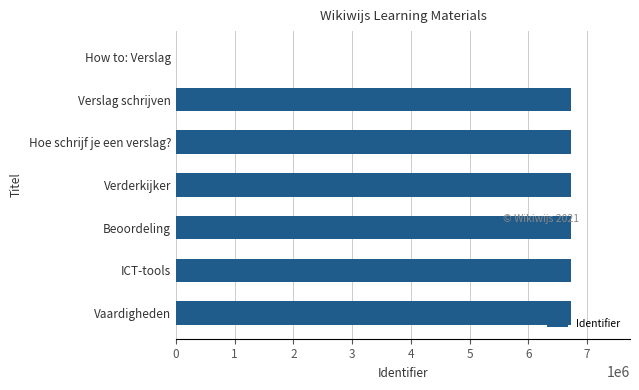

Is it true that the value at Beoordeling is 9003970?

False